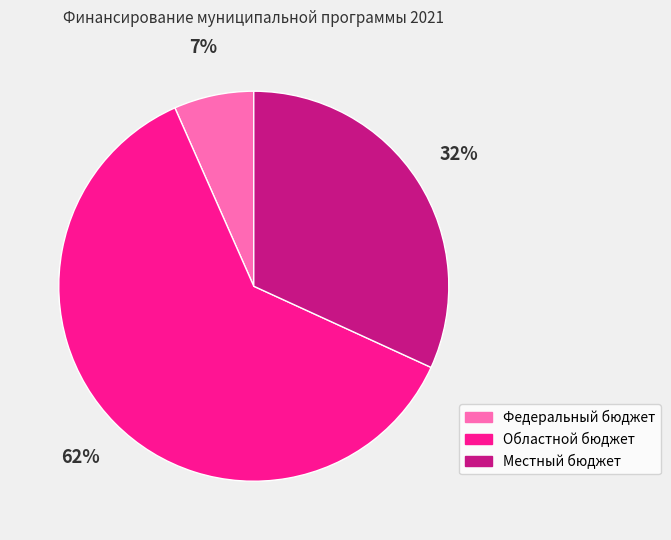

What percentage is the Местный бюджет slice, to the nearest percent?

32%